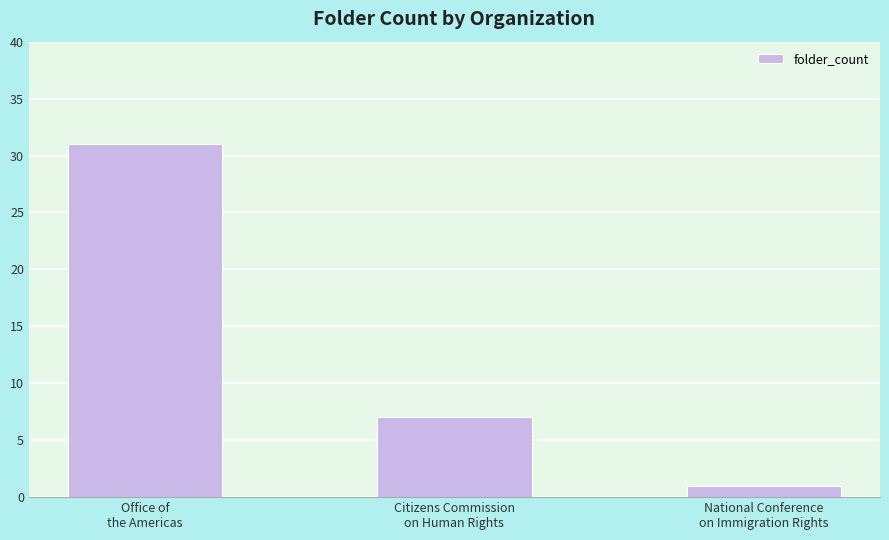

How many bars are there in total?

3